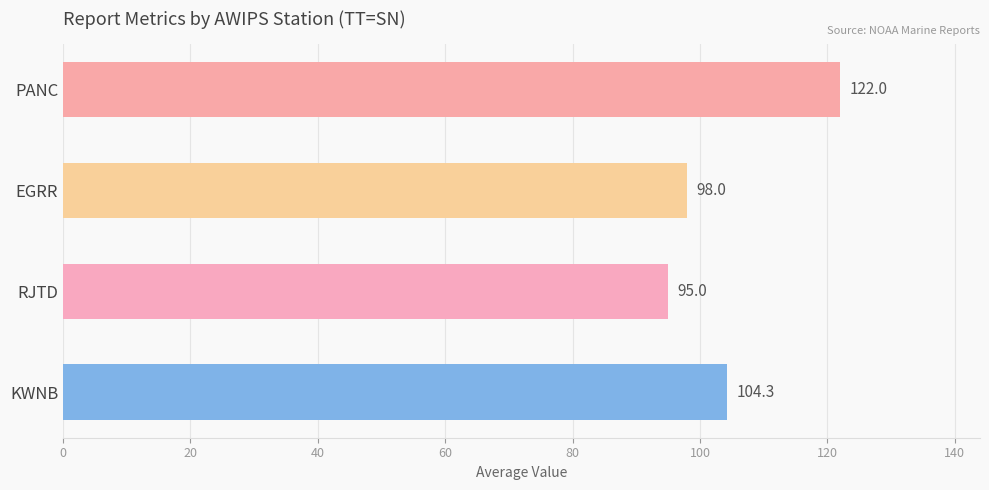

How many values are between 98 and 122?

3